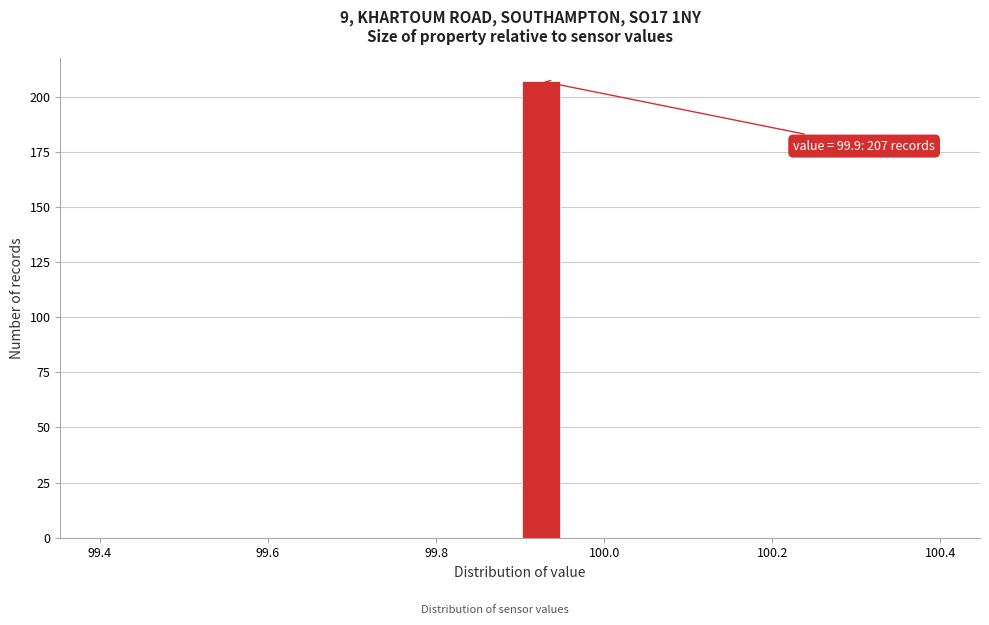

Read against the x-axis, roughly where is the centre of the tallest bar?

99.92